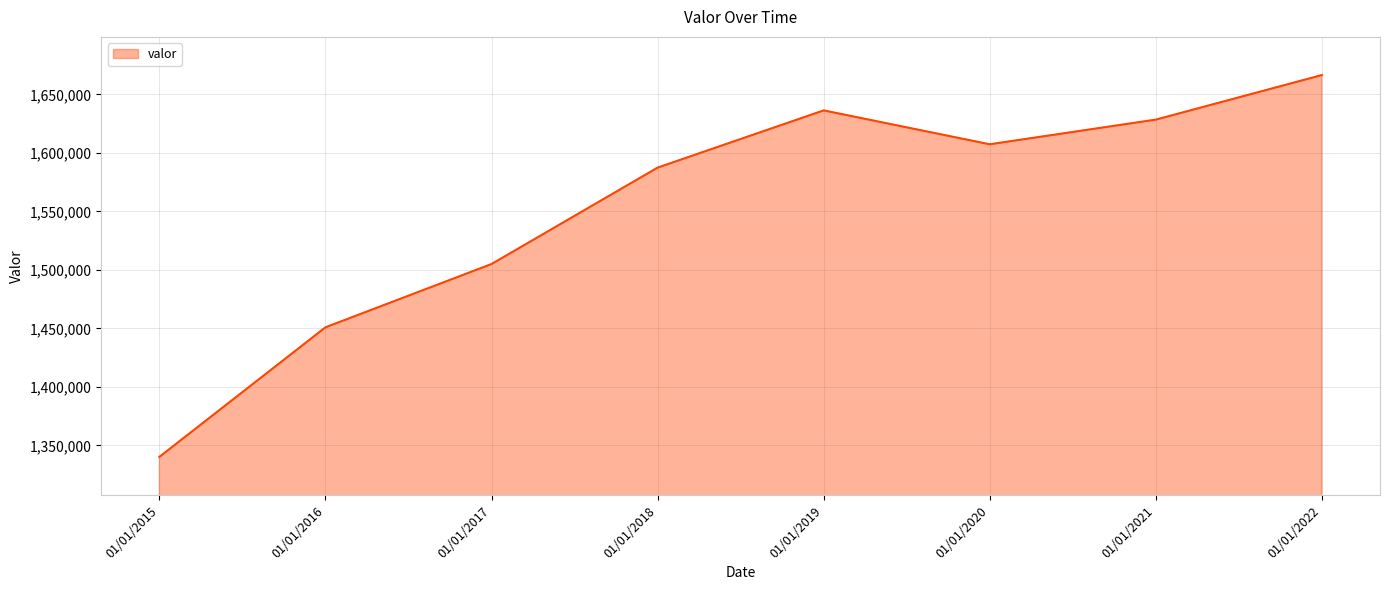

List the labels in order of value, largest first.

01/01/2022, 01/01/2019, 01/01/2021, 01/01/2020, 01/01/2018, 01/01/2017, 01/01/2016, 01/01/2015